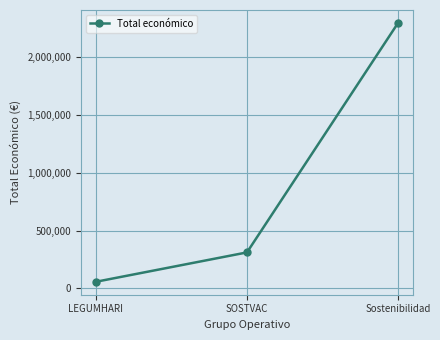

Count the values in the range 57500 to 2296067.

3